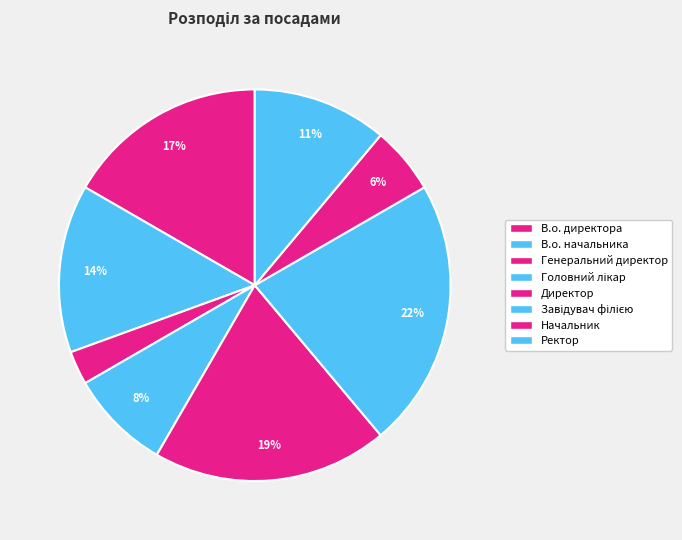

To the nearest percent, what portion does Ректор represent?

11%